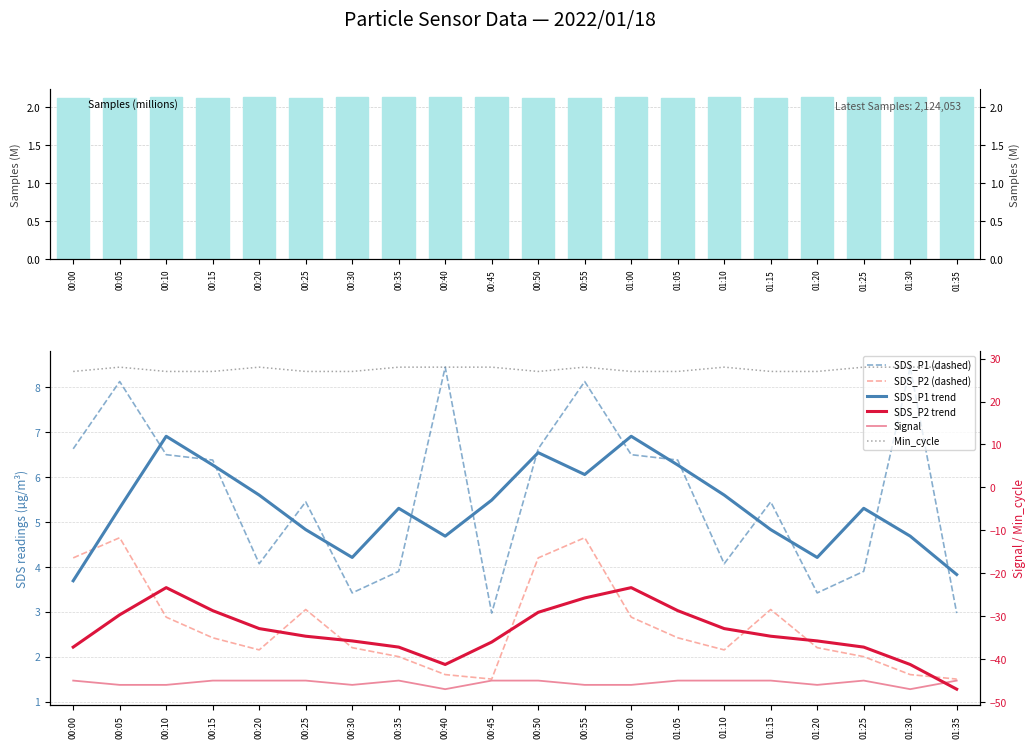

Between 00:10 and 00:35, which series saw the biggest shift?

SDS_P1